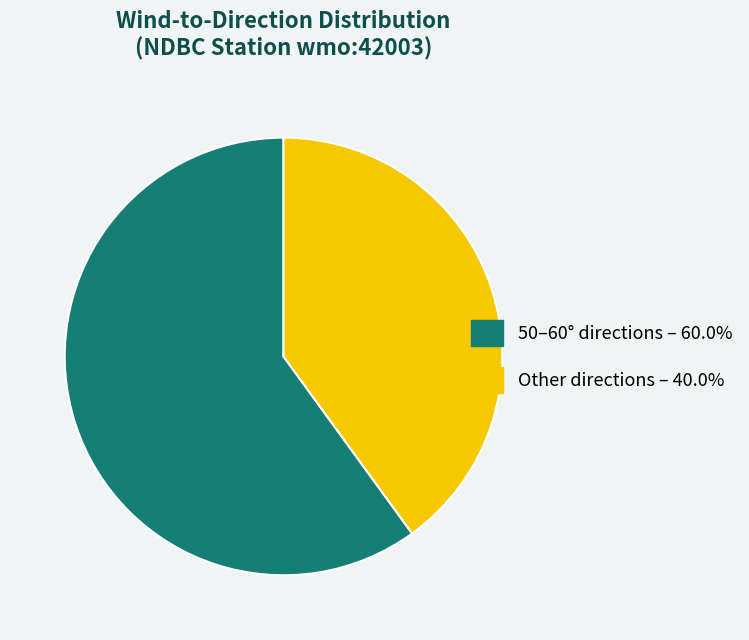

Combined, do 50–60° directions – 60.0% and Other directions – 40.0% account for over 50%?

Yes